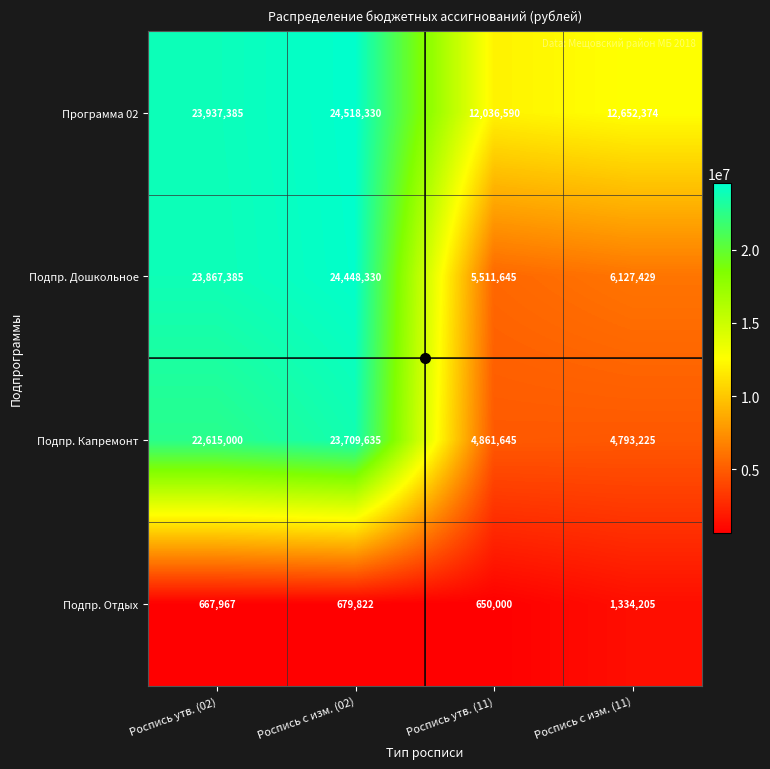

What is the sum of all Программа 02 values?

73144679